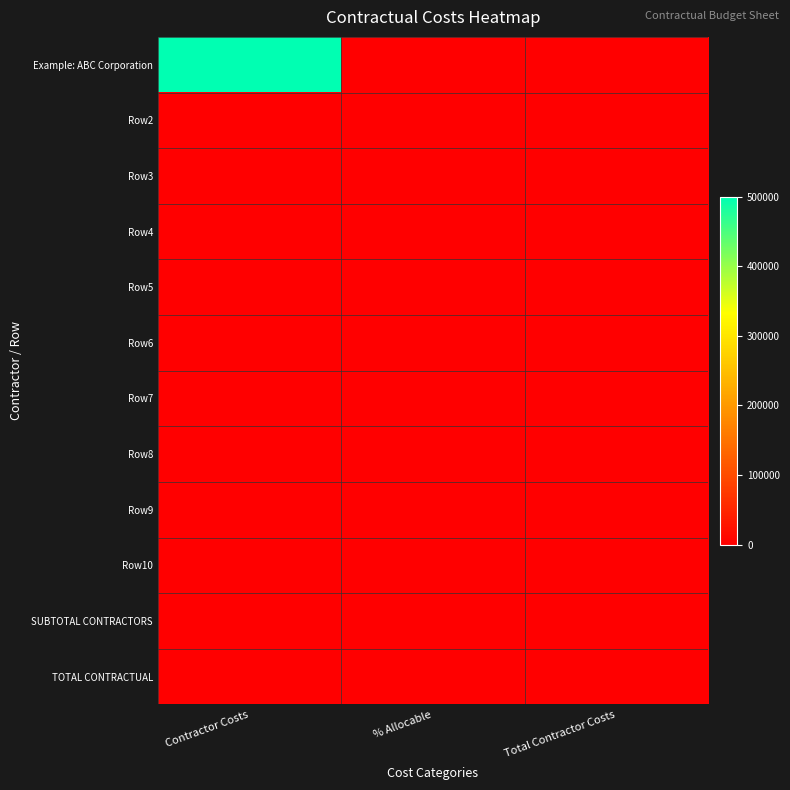

Rank the series at Total Contractor Costs from lowest to highest value.

Example: ABC Corporation, Row2, Row3, Row4, Row5, Row6, Row7, Row8, Row9, Row10, SUBTOTAL CONTRACTORS, TOTAL CONTRACTUAL